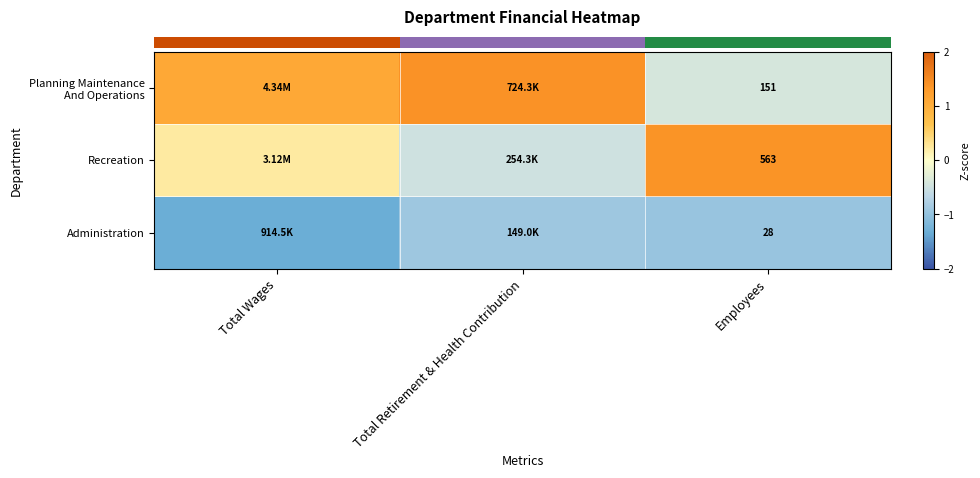

What is the highest value of the row_2 series?

-0.9